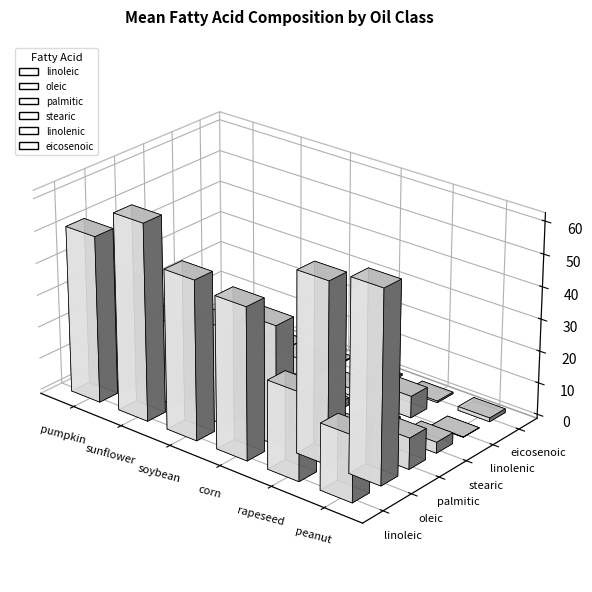

Which series has the widest spread of values?

linoleic